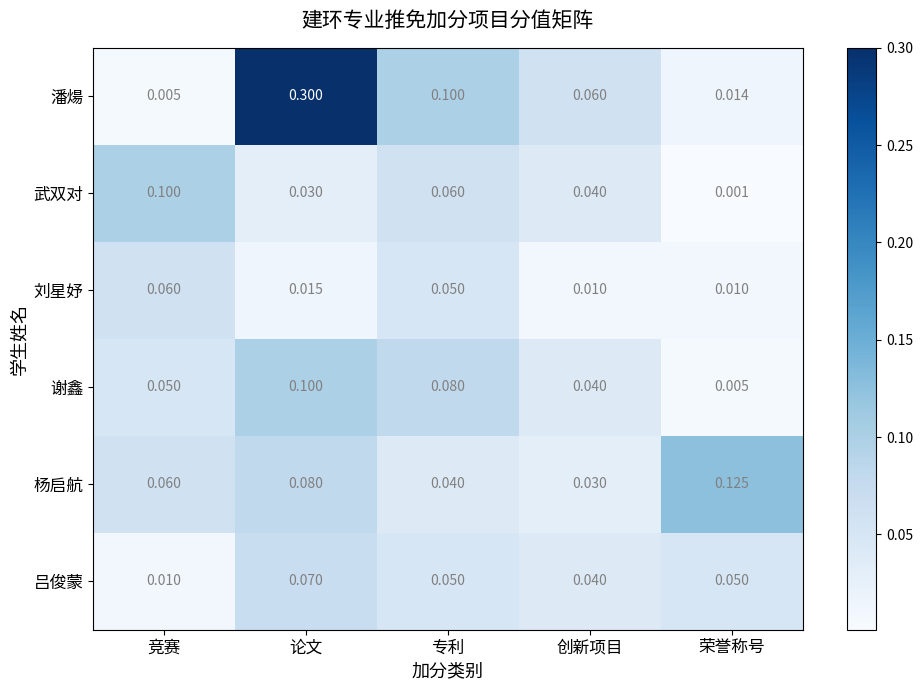

Which category has the lowest value across all series?

荣誉称号